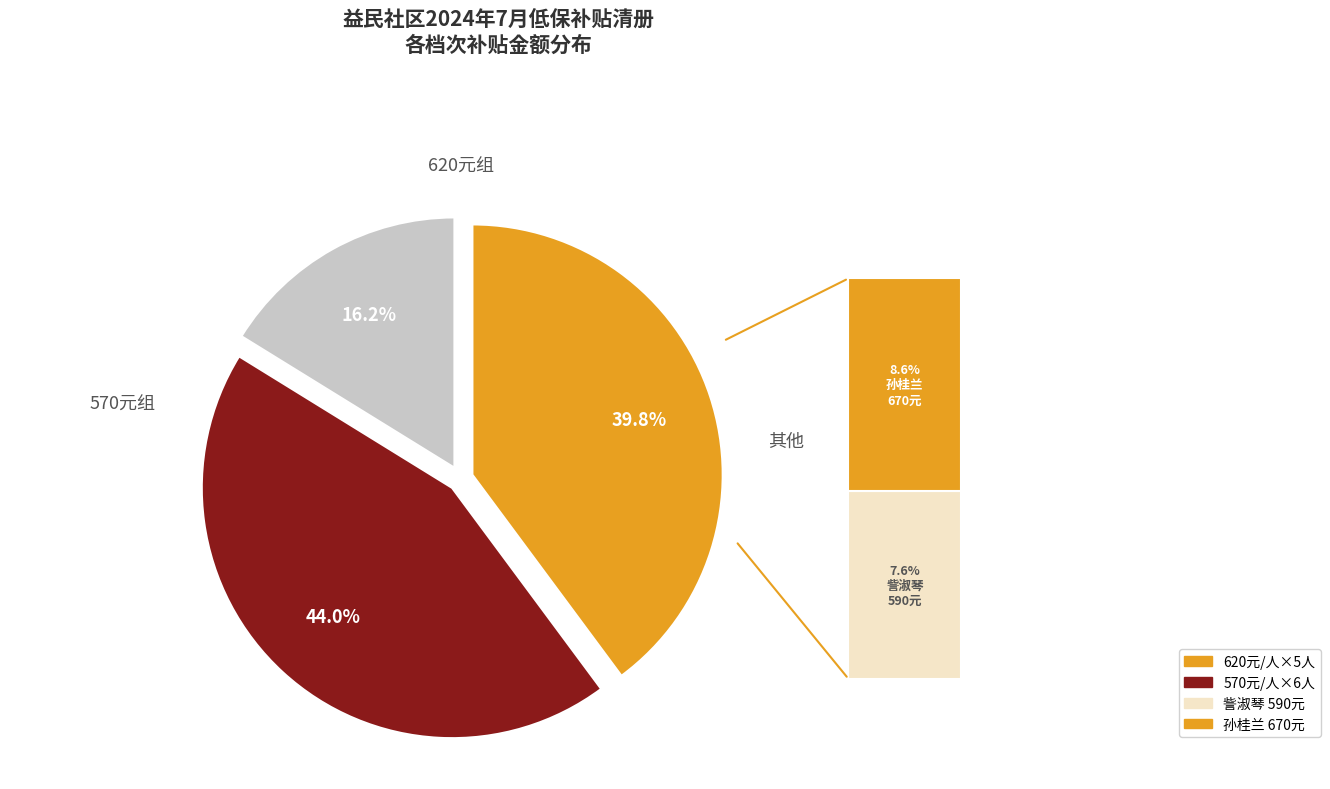

Is there any slice that represents more than half of the pie?

No